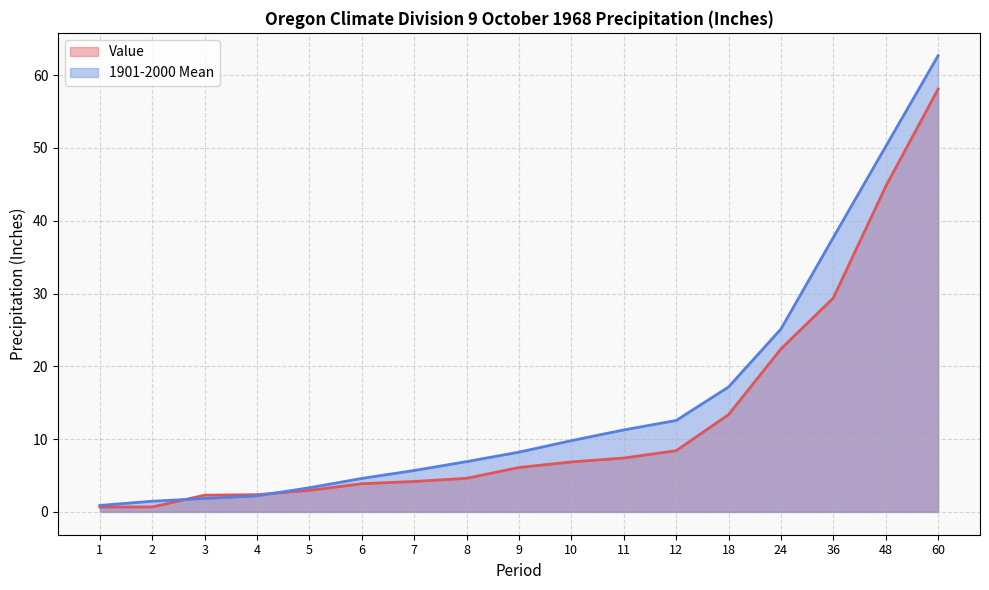

What is the sum of all Value values?

218.3